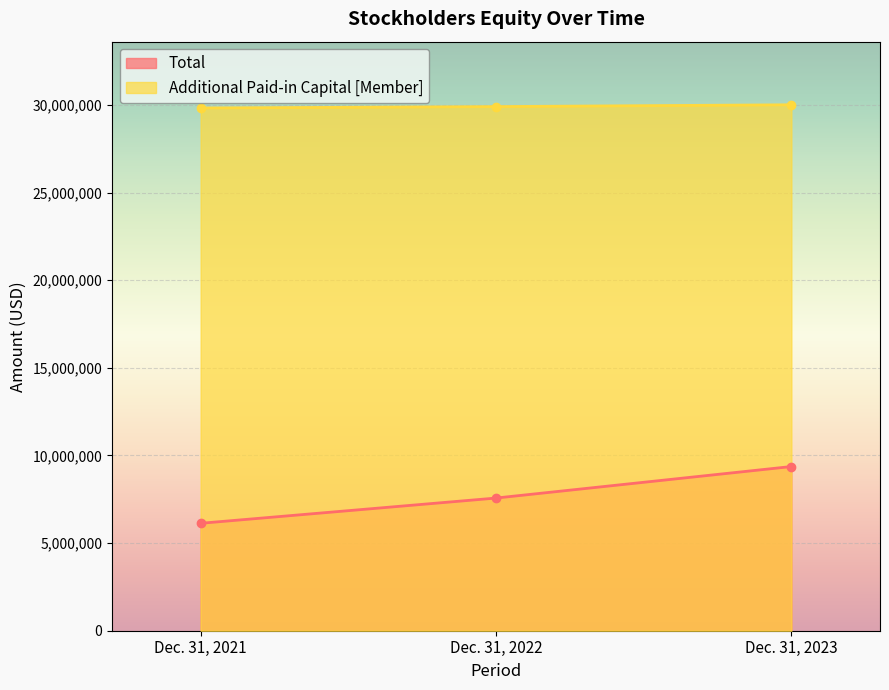

True or false: Total has a value of 2511568 at Dec. 31, 2022.

False